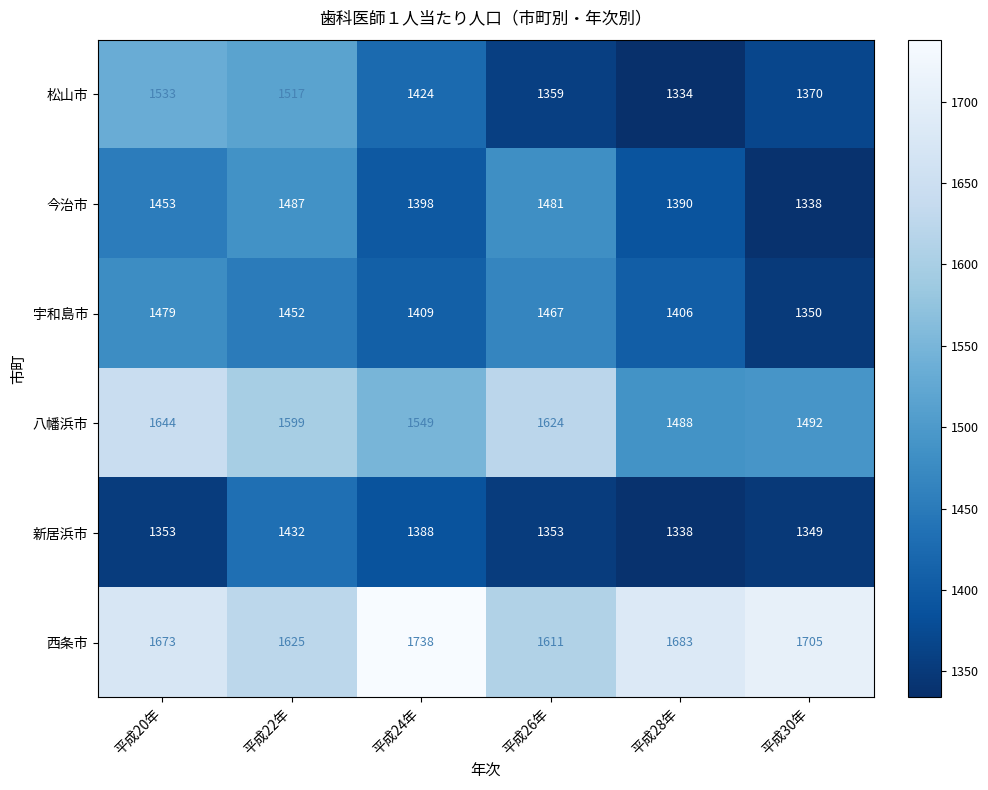

What is the difference between the maximum and minimum values in the 松山市 series?

199